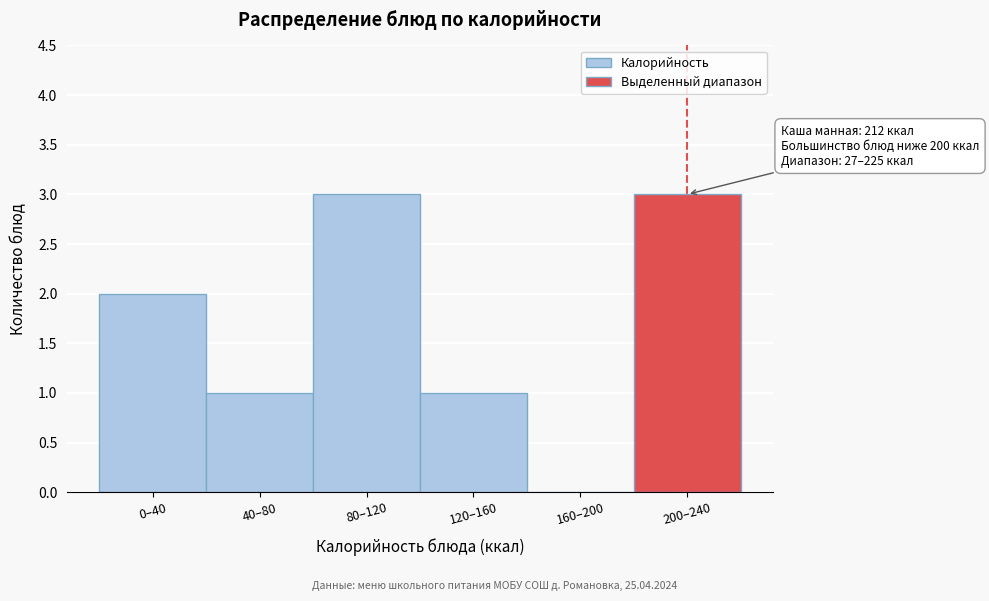

Reading left to right, transcribe all the data shown in this chart.

0–40=2	40–80=1	80–120=3	120–160=1	160–200=0	200–240=3